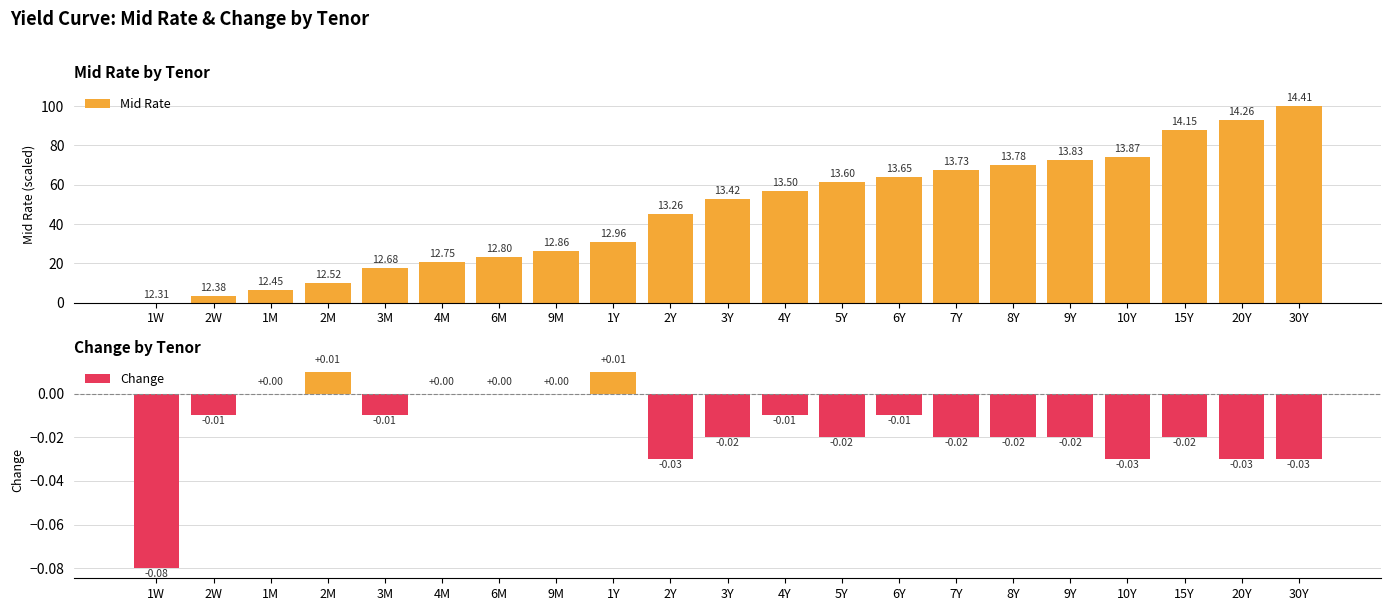

Where is Change nearest to the value 0?

1M